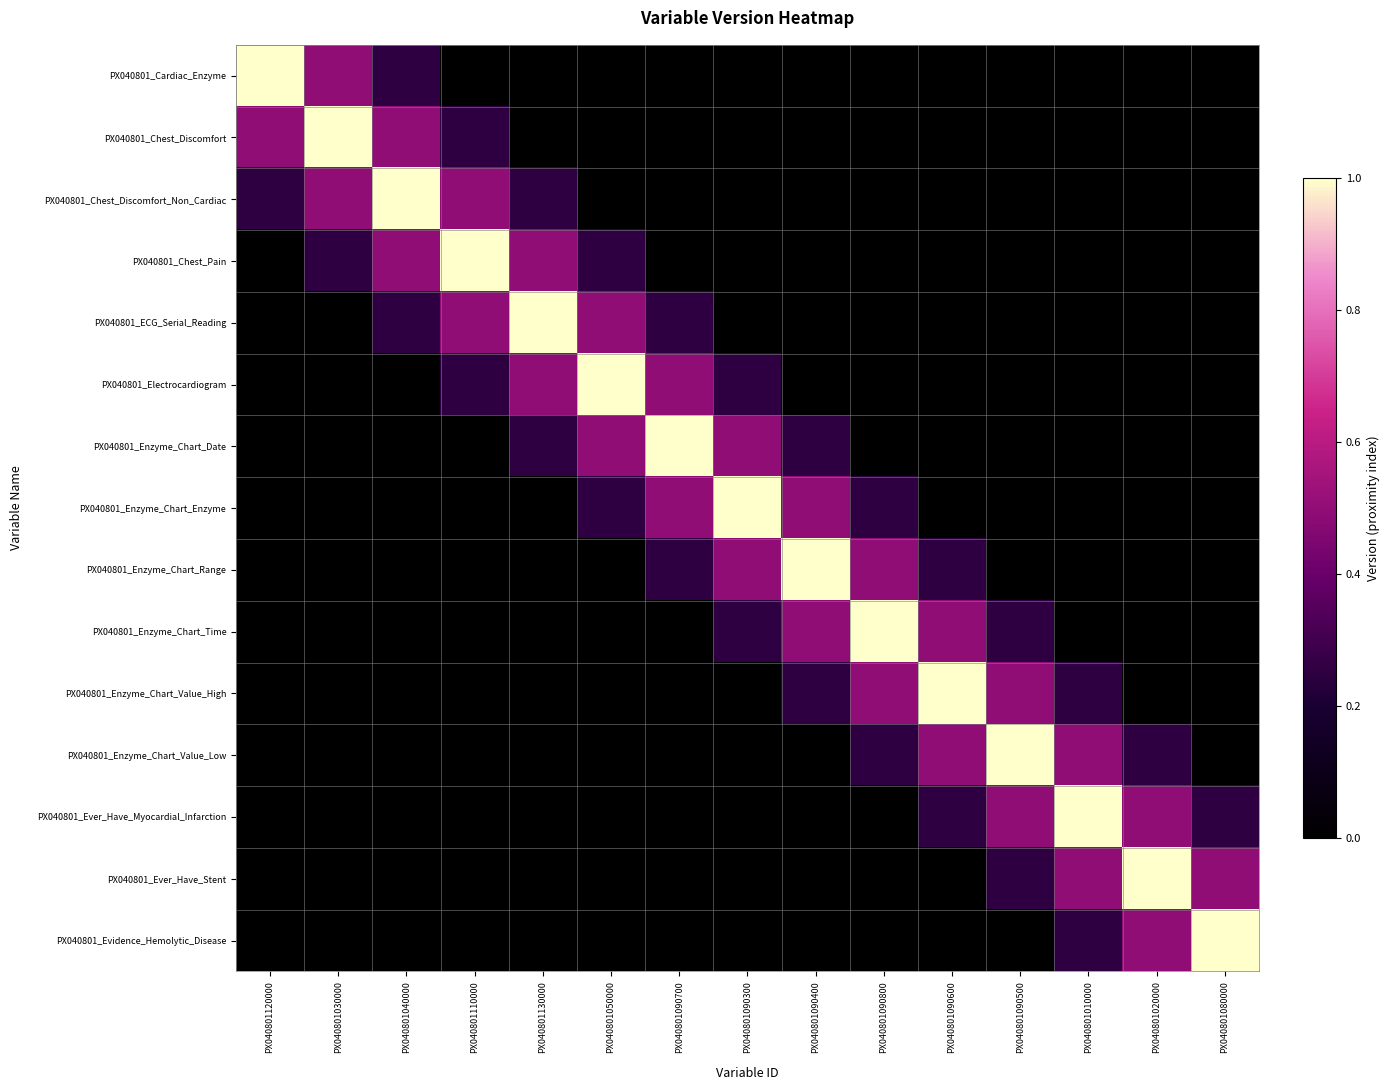

Which label corresponds to the largest value in the chart?

PX040801120000